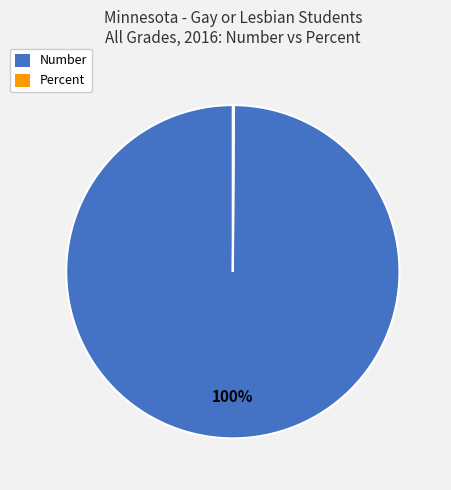

The Number slice represents 100% of the pie. True or false?

True